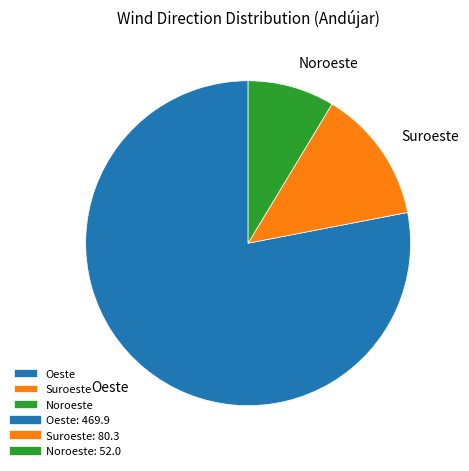

Do Noroeste and Suroeste together represent more than half of the pie?

No